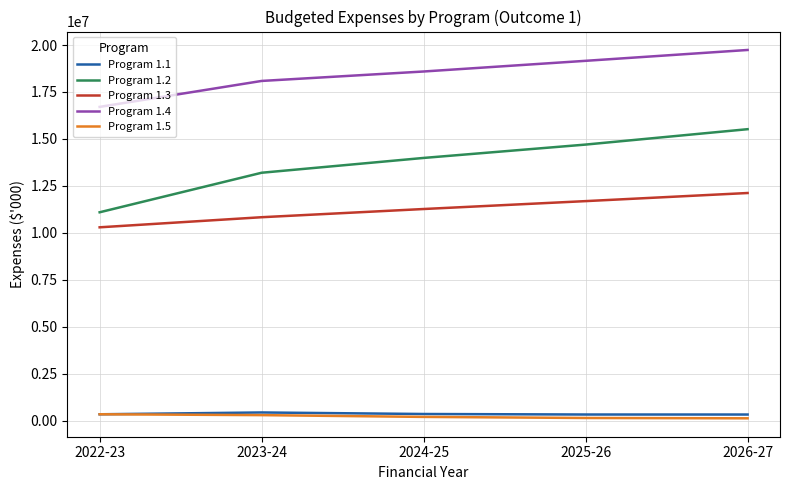

Where is Program 1.3 nearest to the value 11205738?

2024-25